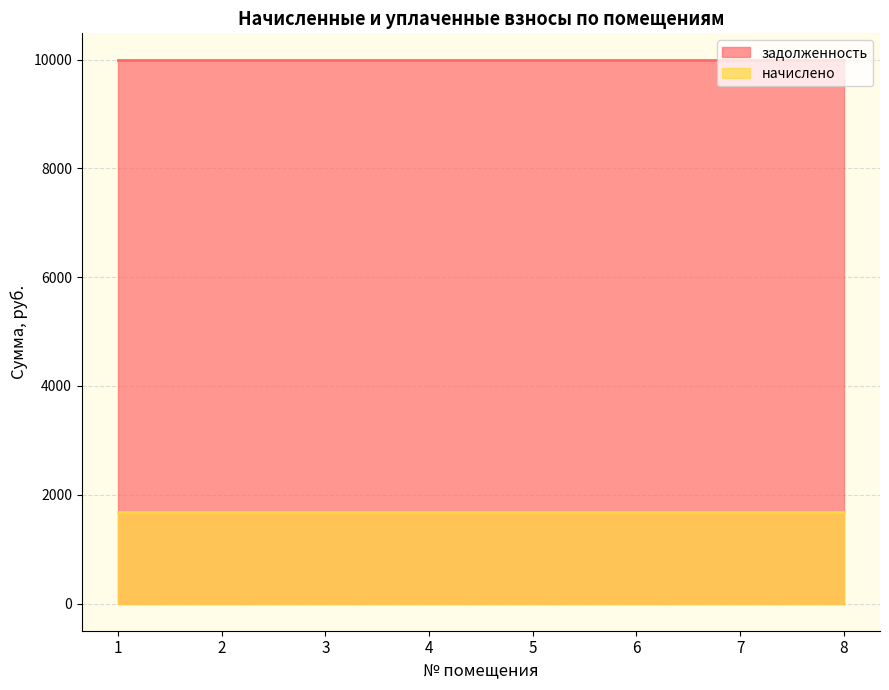

What is the minimum value shown in the chart?

1684.8